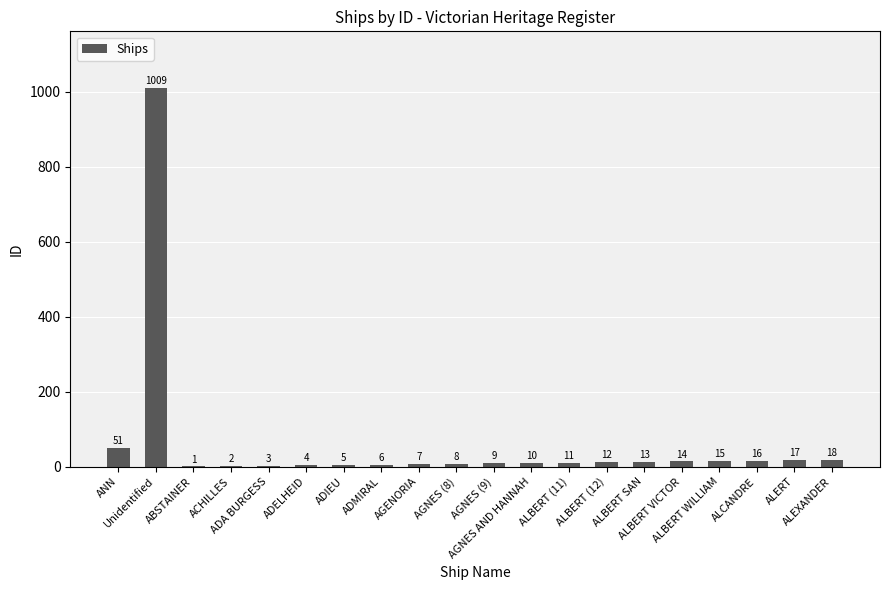

What is the change in value from AGENORIA to AGNES (9)?

+2